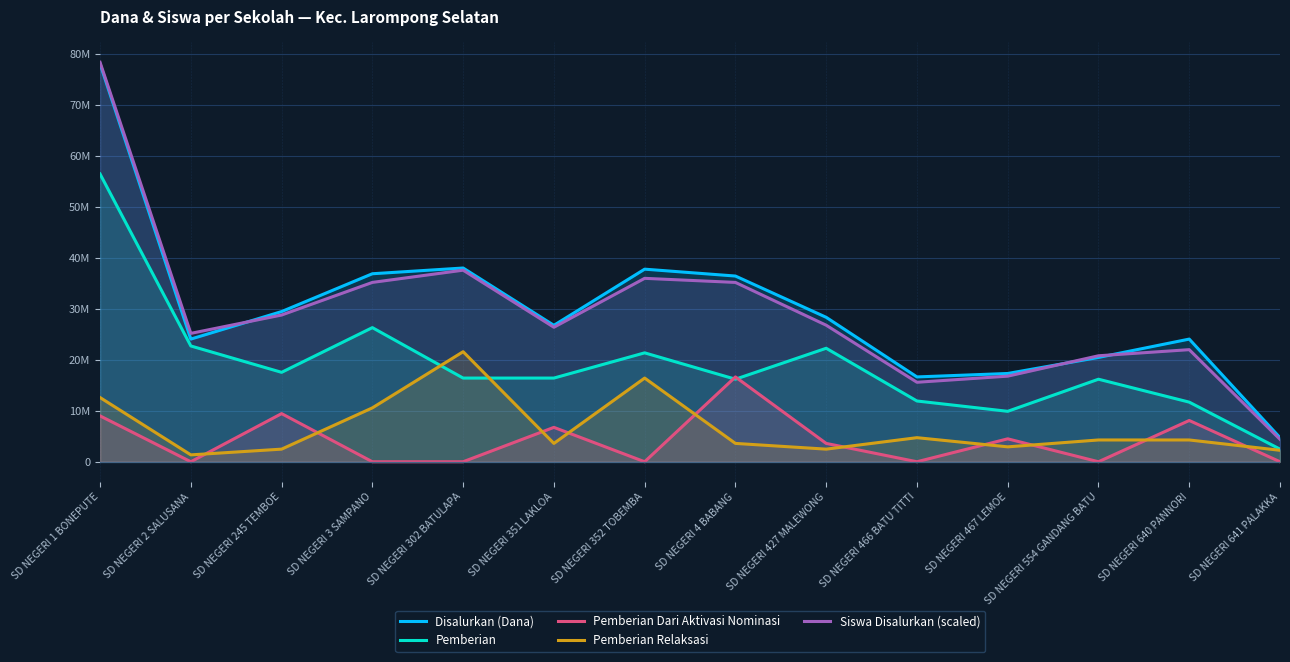

What is the spread (max minus min) of values at SD NEGERI 641 PALAKKA?

4725000